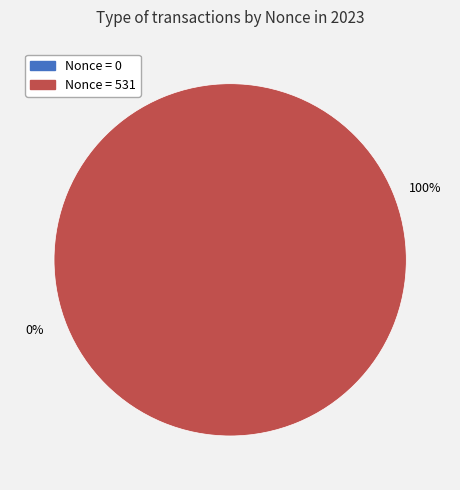

How many segments does this pie chart have?

2